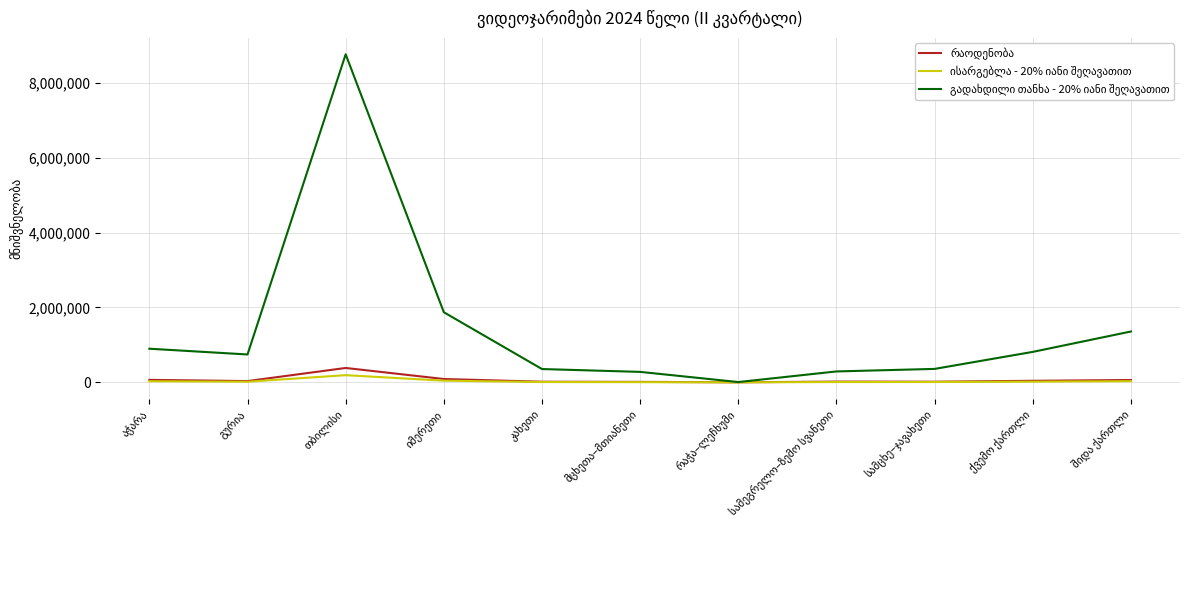

What is the greatest value displayed?

8762224.3